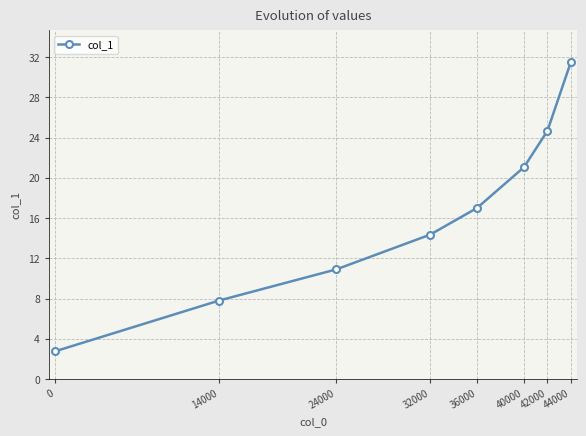

What is the difference between the second highest and minimum values?

21.9